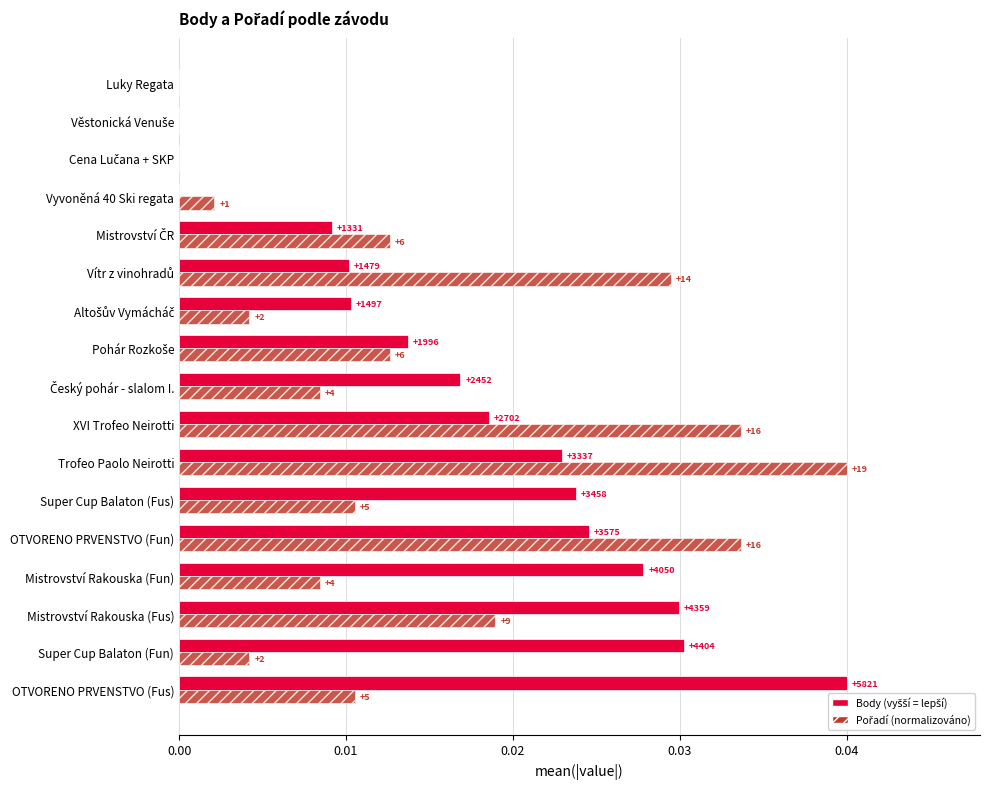

Count the number of categories in the chart.

17